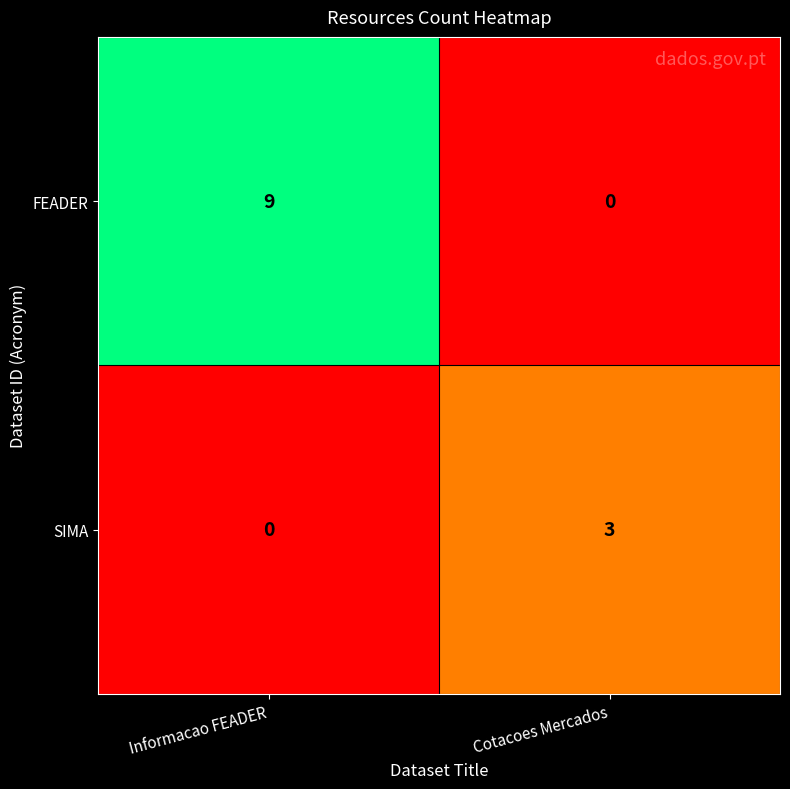

Which series has the largest range (max minus min)?

FEADER